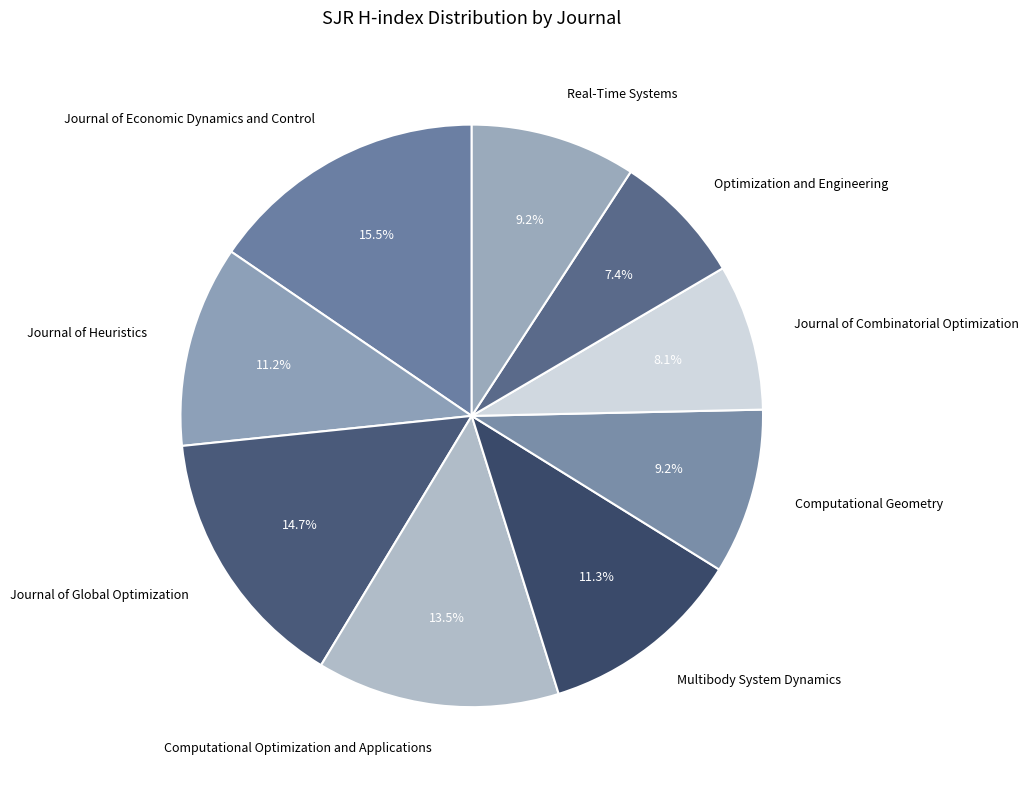

What percentage is the Optimization and Engineering slice, to the nearest percent?

7%